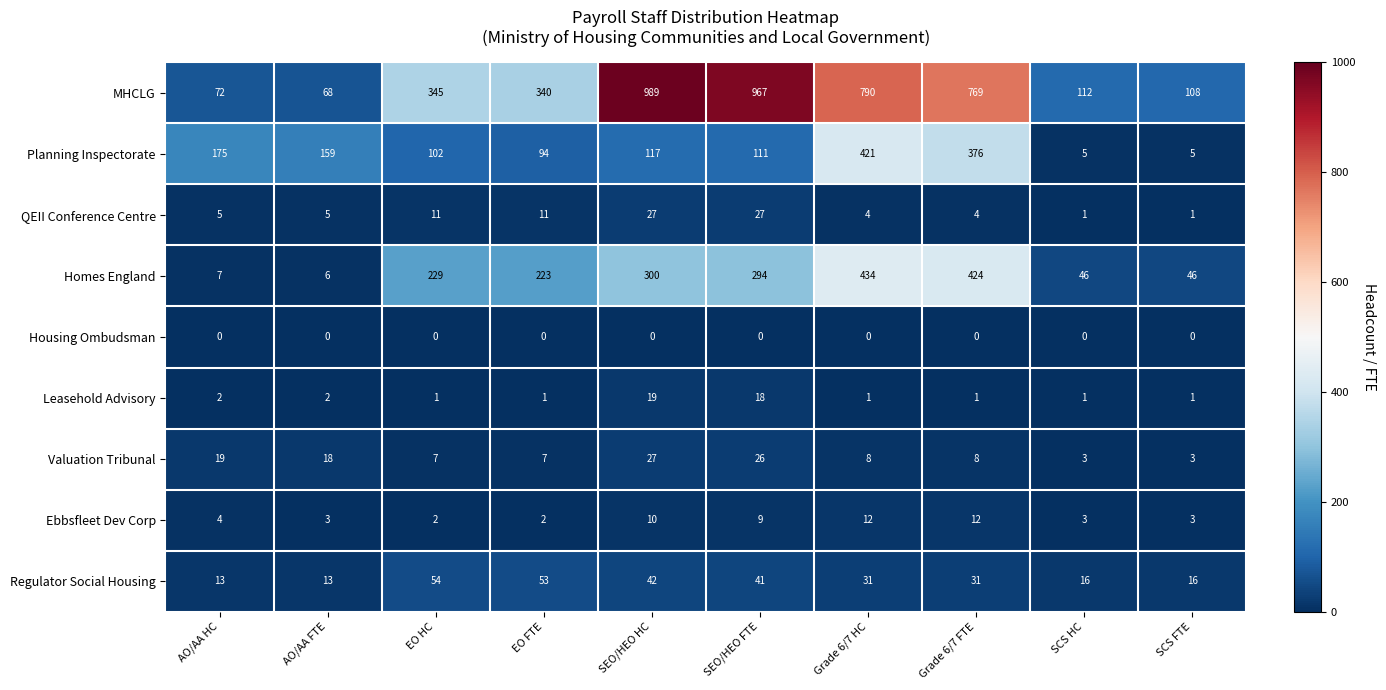

Read the QEII Conference Centre value at Grade 6/7 FTE.

4